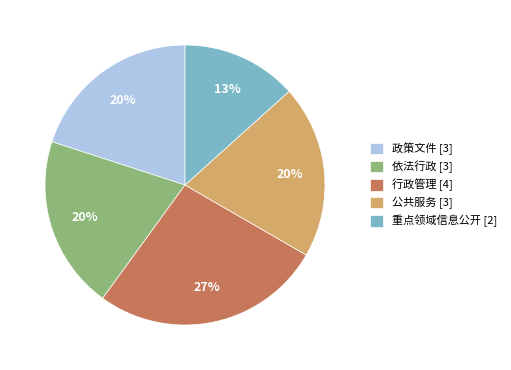

Between 重点领域信息公开 [2] and 政策文件 [3], which is larger?

政策文件 [3]